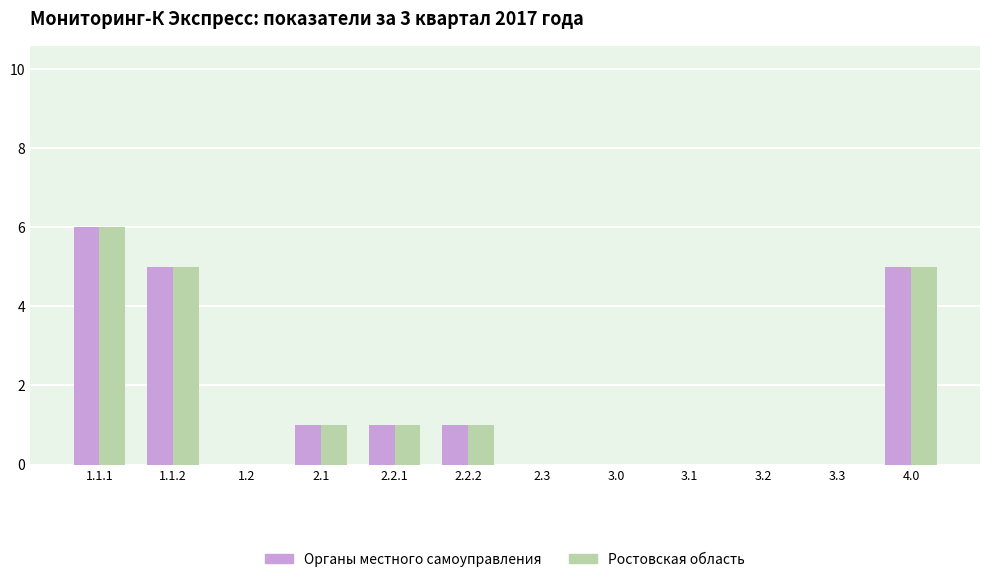

Reading left to right, list all the values displayed in this chart.

Органы местного самоуправления: 6	5	0	1	1	1	0	0	0	0	0	5
Ростовская область: 6	5	0	1	1	1	0	0	0	0	0	5